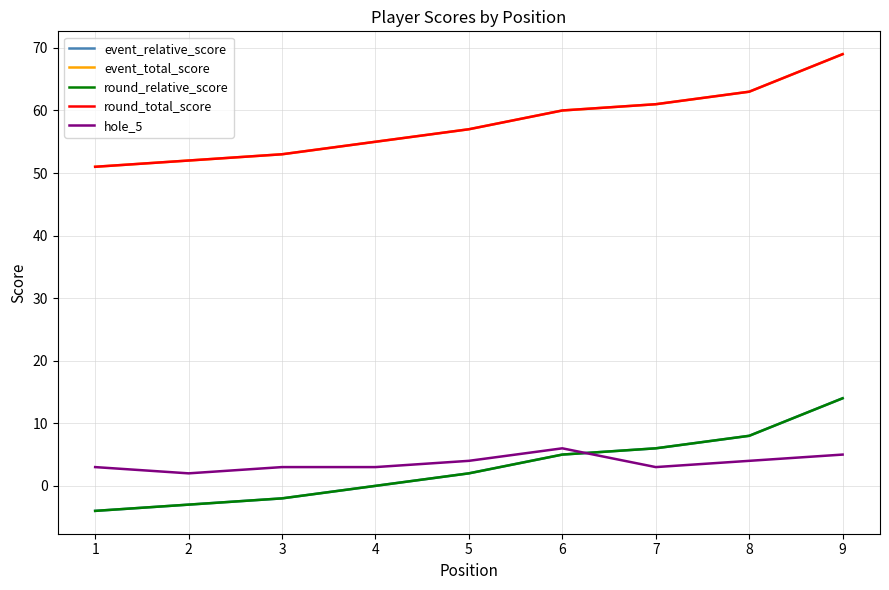

True or false: event_relative_score and round_relative_score intersect in this chart.

False